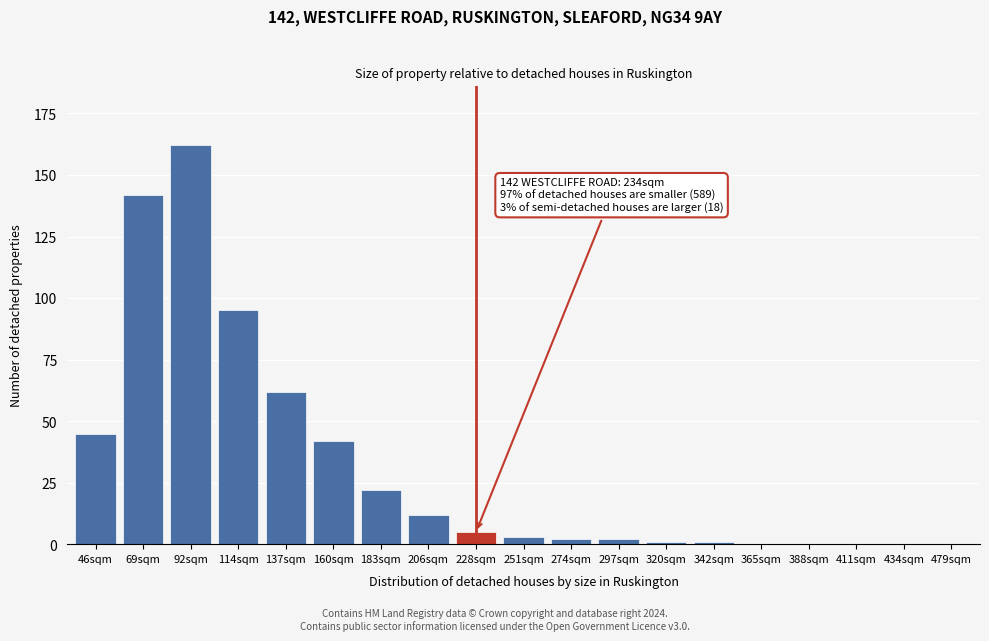

Reading left to right, extract all data points from this chart.

46sqm=45	69sqm=142	92sqm=162	114sqm=95	137sqm=62	160sqm=42	183sqm=22	206sqm=12	228sqm=5	251sqm=3	274sqm=2	297sqm=2	320sqm=1	342sqm=1	365sqm=0	388sqm=0	411sqm=0	434sqm=0	479sqm=0